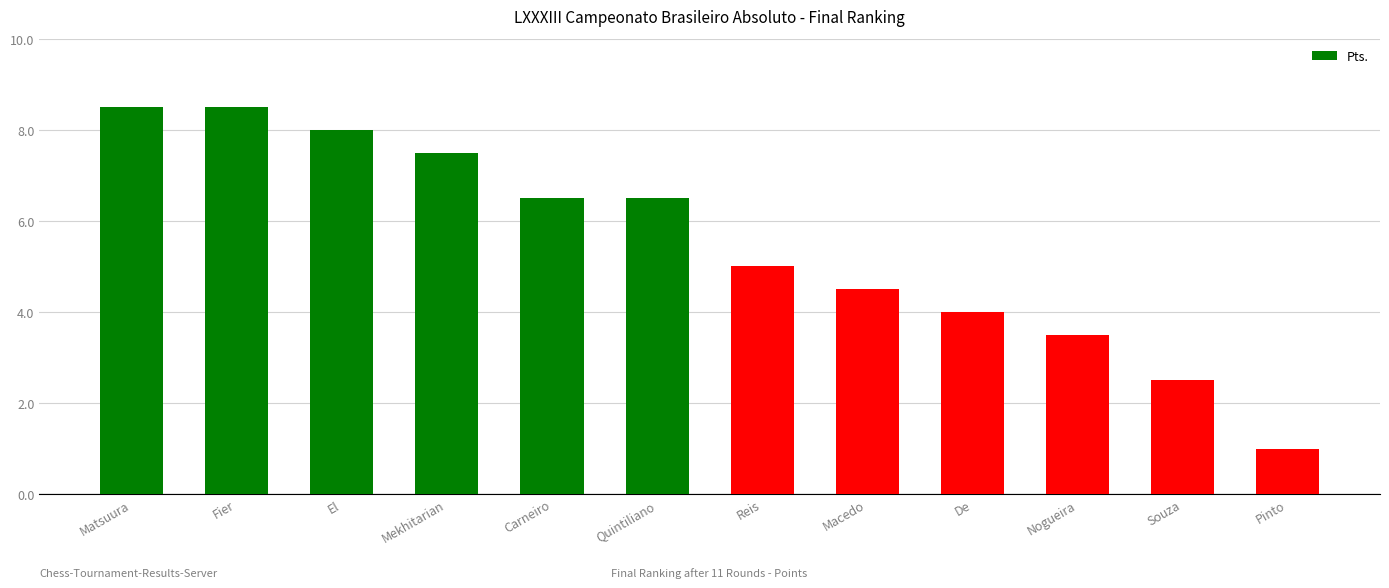

The value at Reis is 2.1. True or false?

False